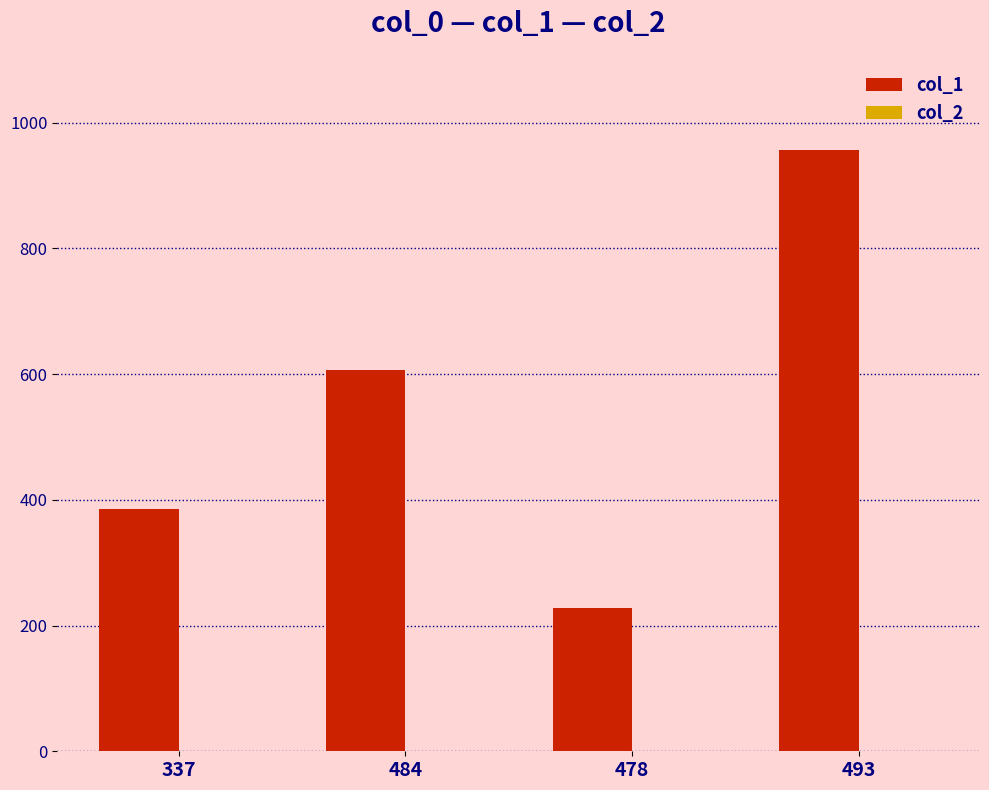

Are the bars horizontal?

No